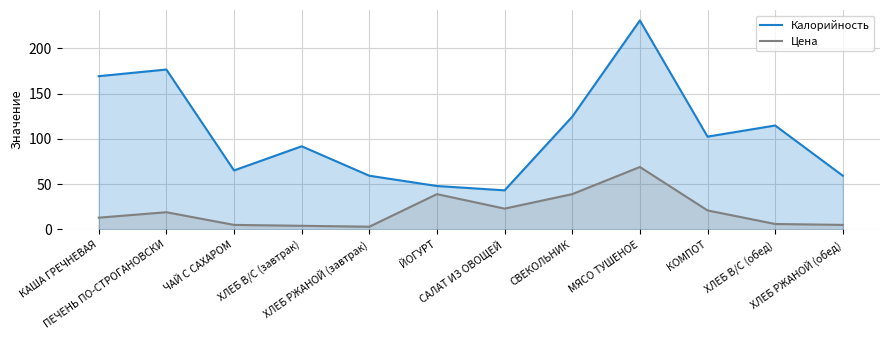

What is the spread (max minus min) of values at САЛАТ ИЗ ОВОЩЕЙ?

20.2